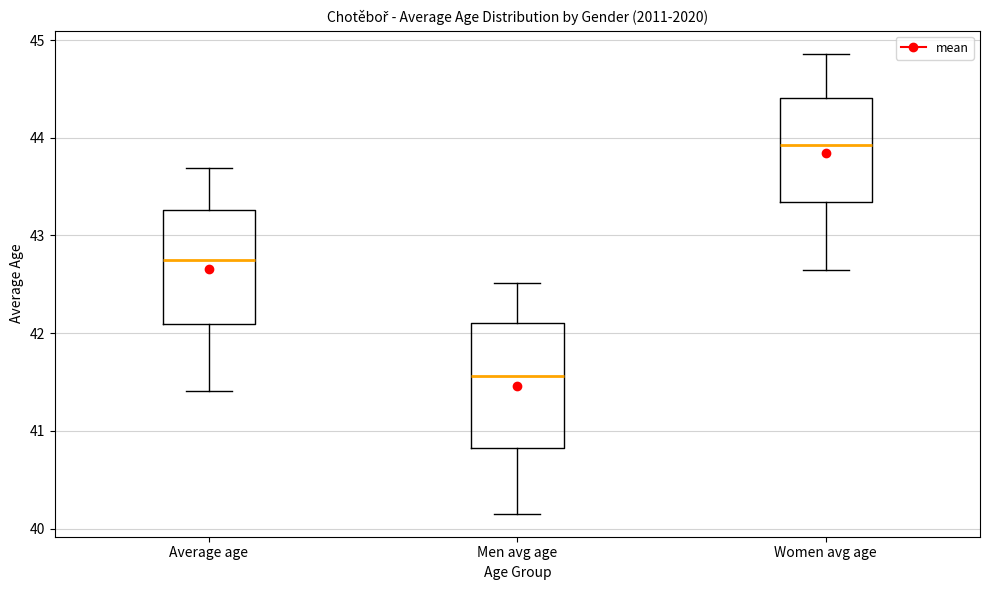

Reading left to right, transcribe this box plot: for each box, give where its median line is, the range the box spans, and where its two whiskers end, as read against the y-axis. The values are not printed on the chart, so give them approximately, as read against the axis.

Average age: median 42.8, box 42.1 to 43.3, whiskers 41.4 to 43.7
Men avg age: median 41.6, box 40.8 to 42.1, whiskers 40.2 to 42.5
Women avg age: median 43.9, box 43.3 to 44.4, whiskers 42.6 to 44.9